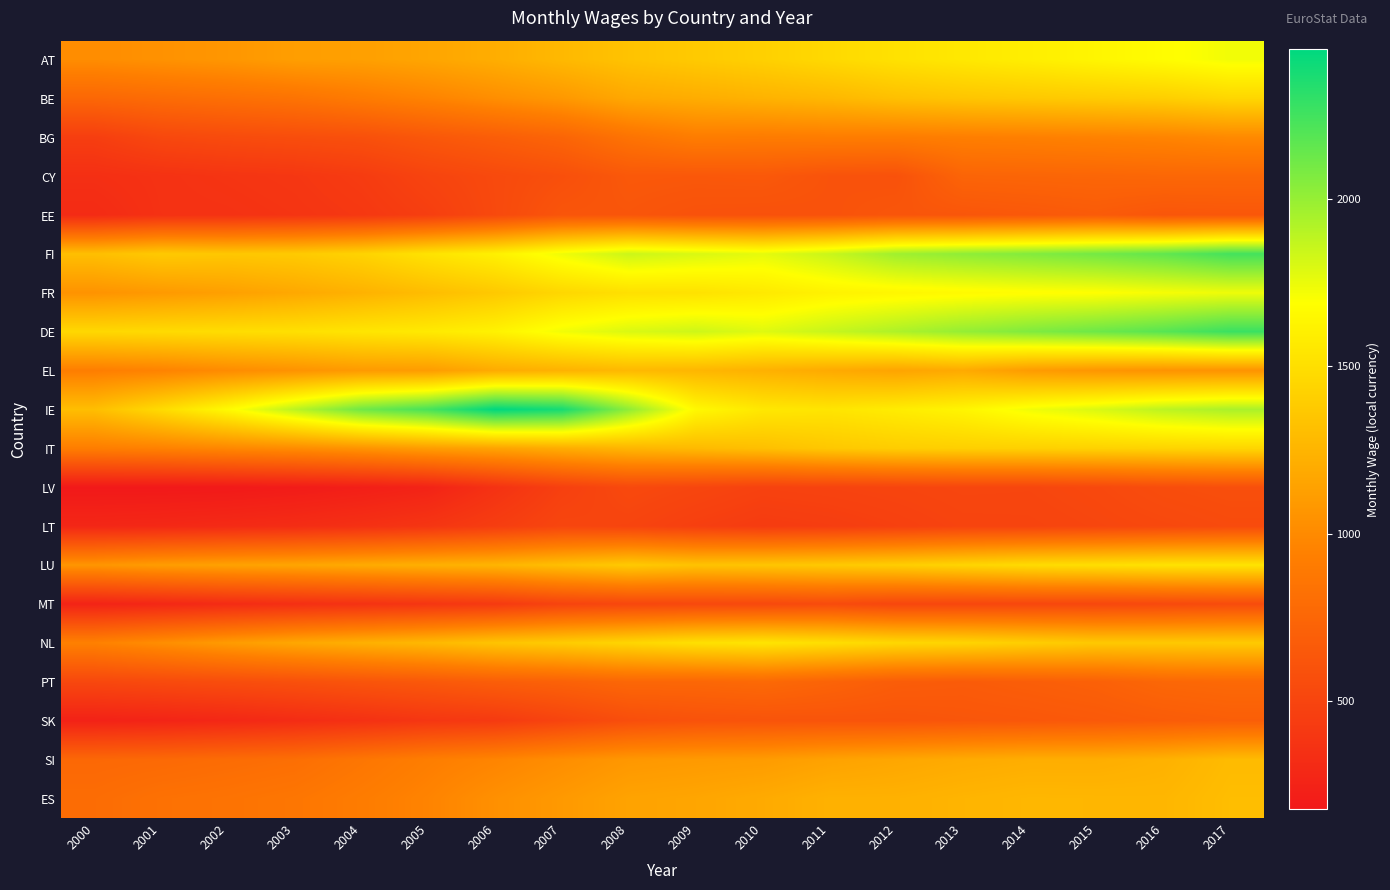

Which category has the highest value across all series?

2006